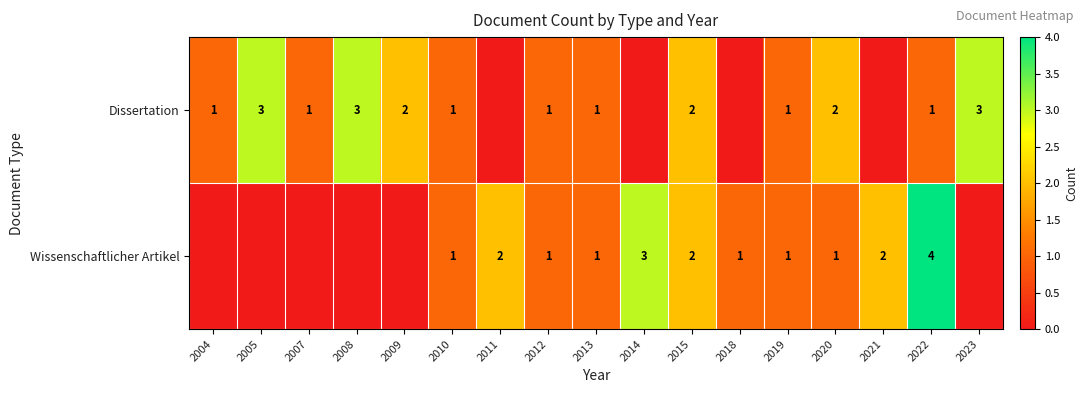

Which series changed the most between 2010 and 2022?

Wissenschaftlicher Artikel